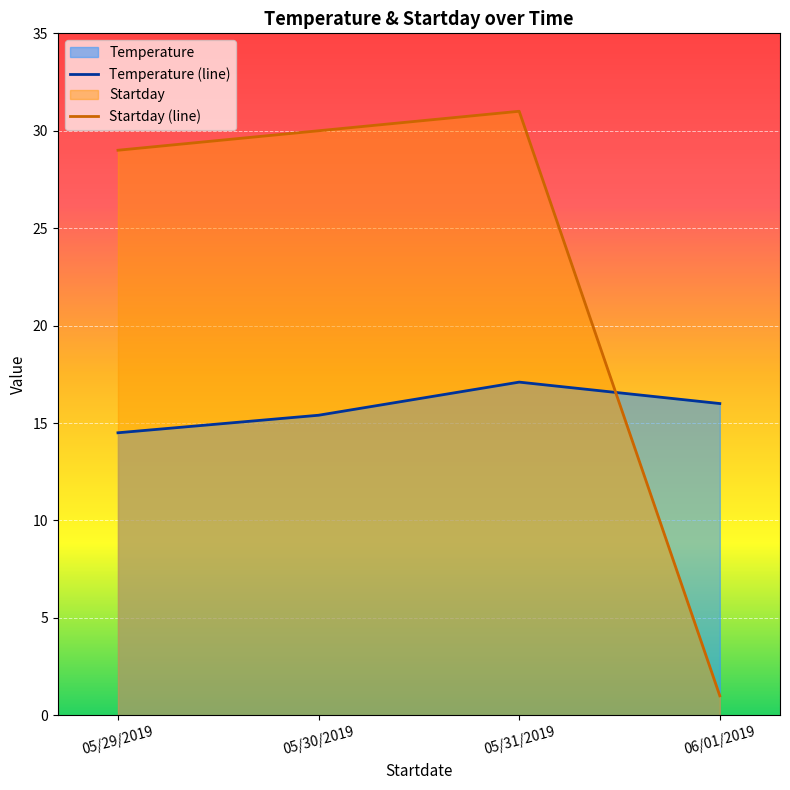

What position from the right is 06/01/2019?

1